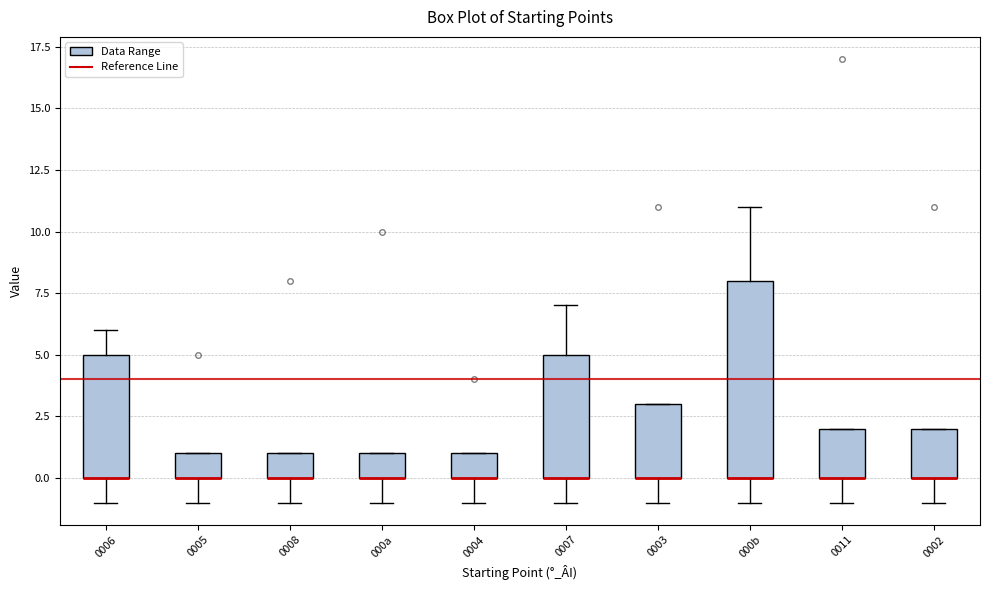

Reading left to right, transcribe this box plot: for each box, give where its median line is, the range the box spans, and where its two whiskers end, as read against the y-axis. The values are not printed on the chart, so give them approximately, as read against the axis.

0006: median 0 (drawn on the box's lower edge), box 0 to 5, whiskers -1 to 6
0005: median 0 (drawn on the box's lower edge), box 0 to 1, whiskers -1 to 1
0008: median 0 (drawn on the box's lower edge), box 0 to 1, whiskers -1 to 1
000a: median 0 (drawn on the box's lower edge), box 0 to 1, whiskers -1 to 1
0004: median 0 (drawn on the box's lower edge), box 0 to 1, whiskers -1 to 1
0007: median 0 (drawn on the box's lower edge), box 0 to 5, whiskers -1 to 7
0003: median 0 (drawn on the box's lower edge), box 0 to 3, whiskers -1 to 3
000b: median 0 (drawn on the box's lower edge), box 0 to 8, whiskers -1 to 11
0011: median 0 (drawn on the box's lower edge), box 0 to 2, whiskers -1 to 2
0002: median 0 (drawn on the box's lower edge), box 0 to 2, whiskers -1 to 2